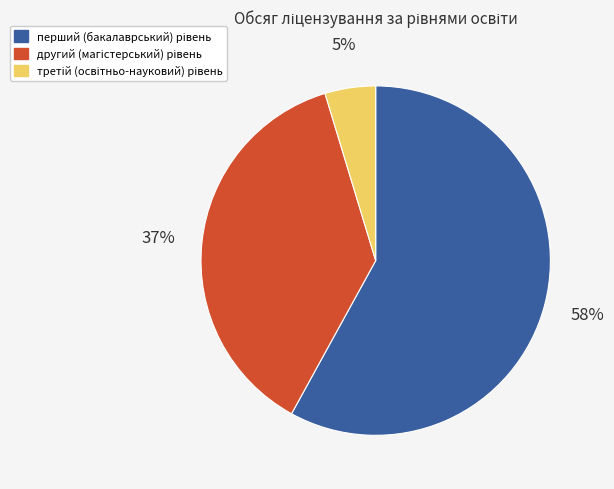

To the nearest percent, what is the difference between the largest and smallest slice percentages?

53%